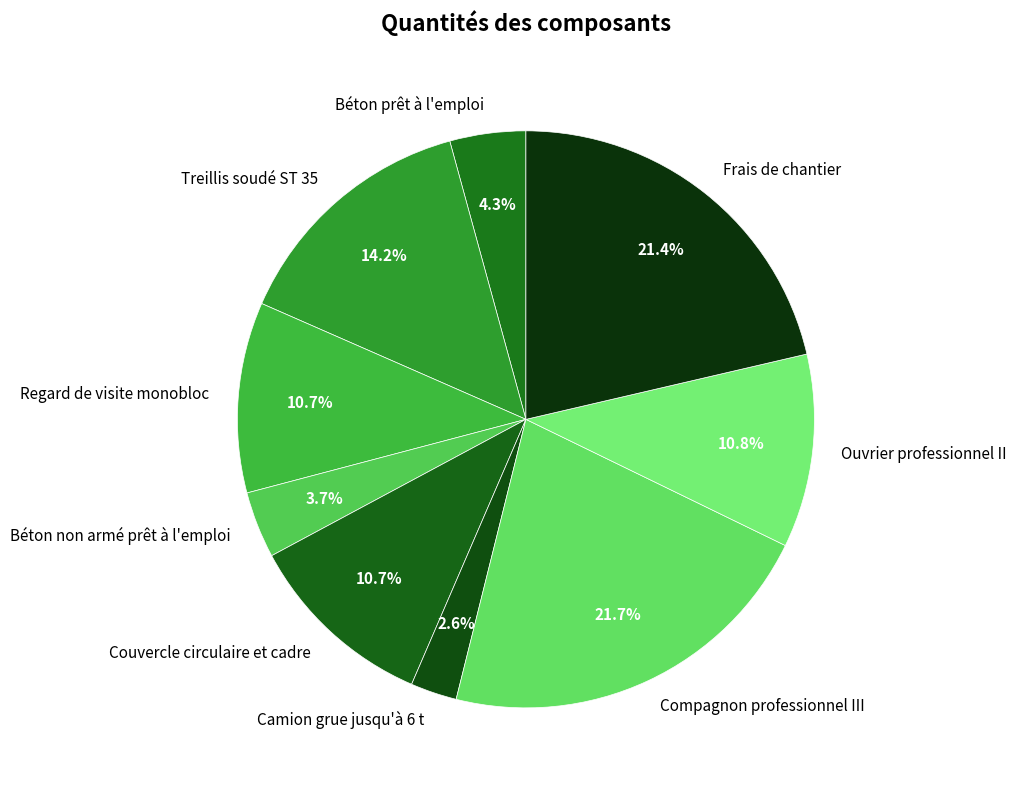

Is it true that Treillis soudé ST 35 is 26% of the pie?

False